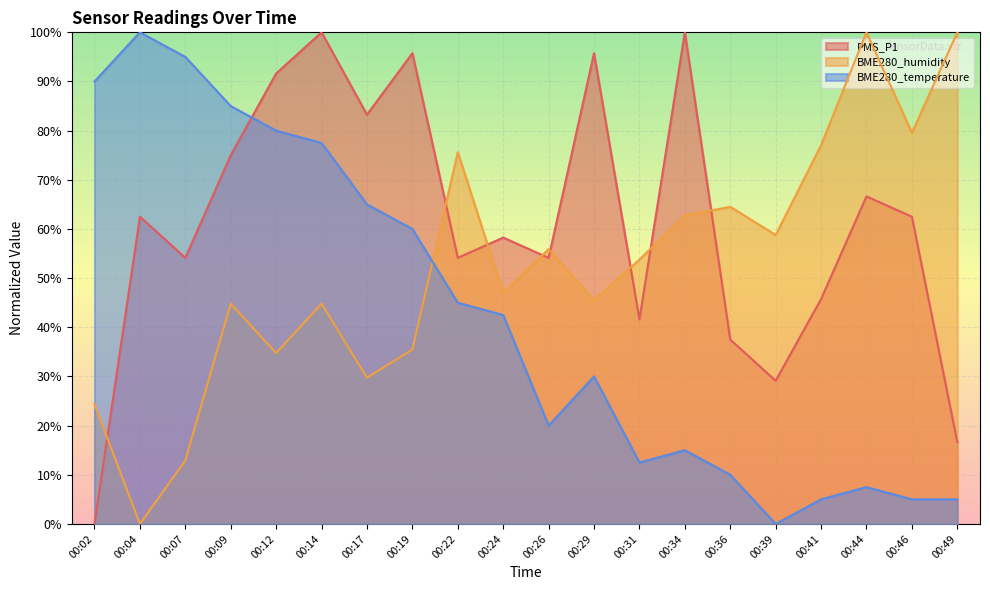

Where is PMS_P1 nearest to the value 50?

00:07